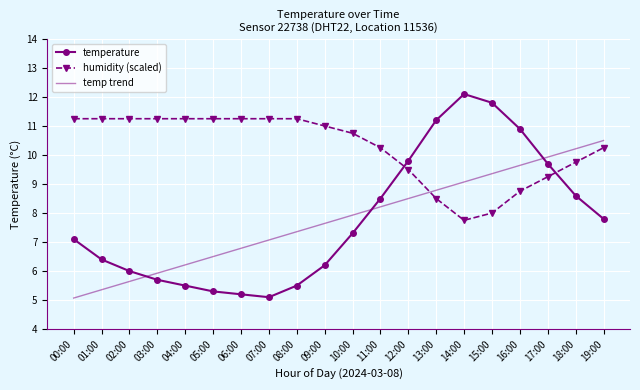

Read the temp trend value at 18:00.

10.2